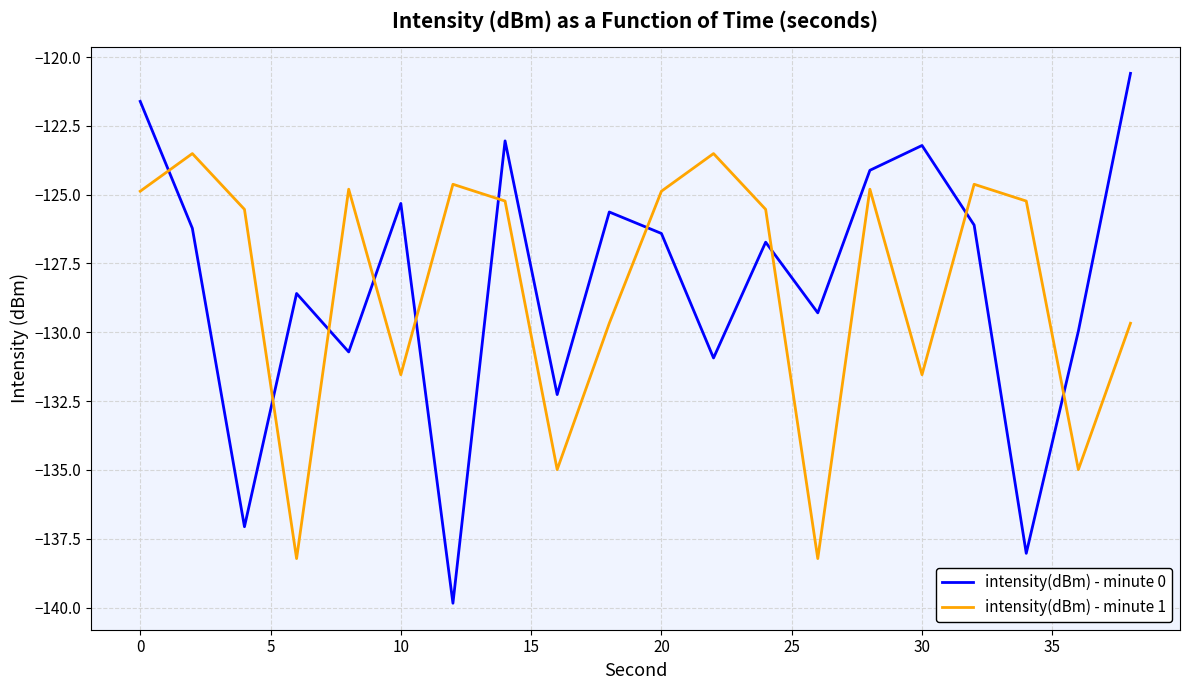

Which series has the widest spread of values?

intensity(dBm) - minute 0